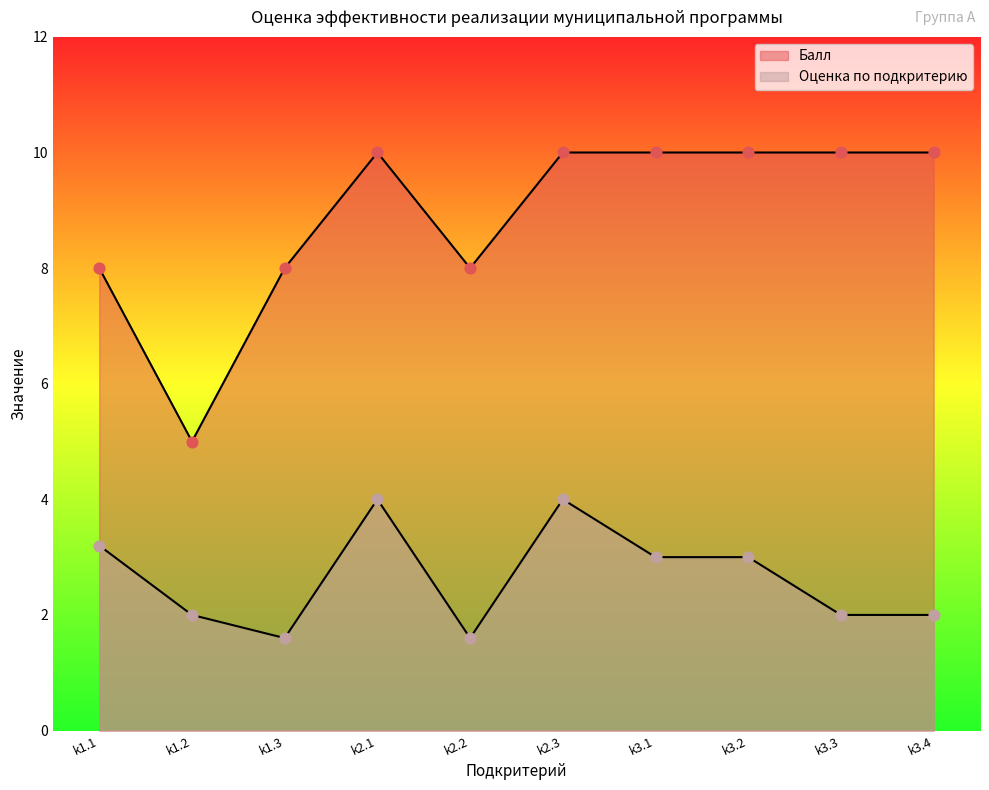

Is the value of Балл at k2.3 greater than the value of Оценка по подкритерию at k1.1?

Yes